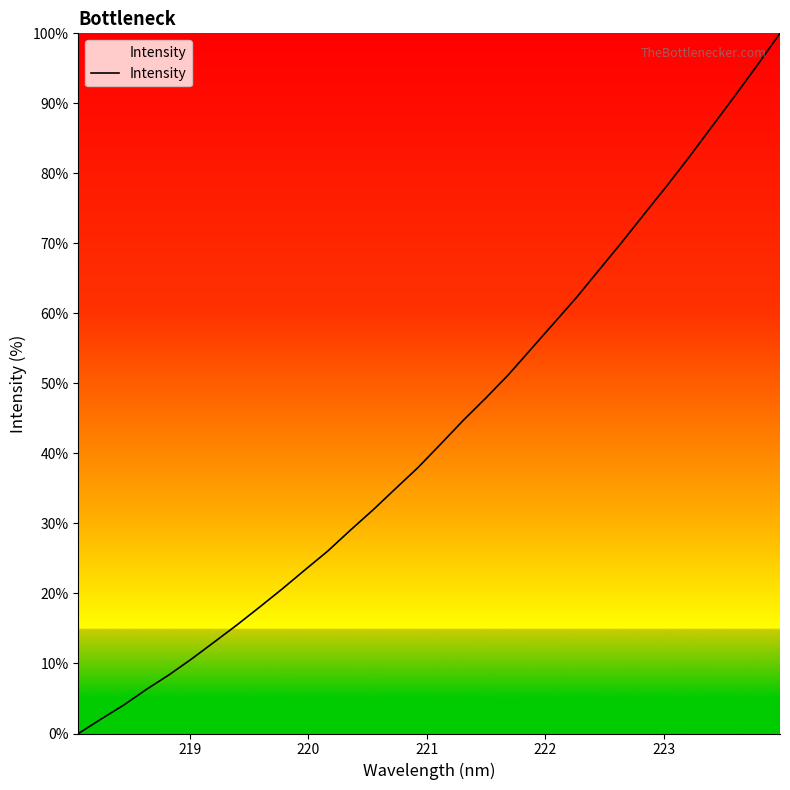

What is the difference between the maximum and minimum values?

100.0